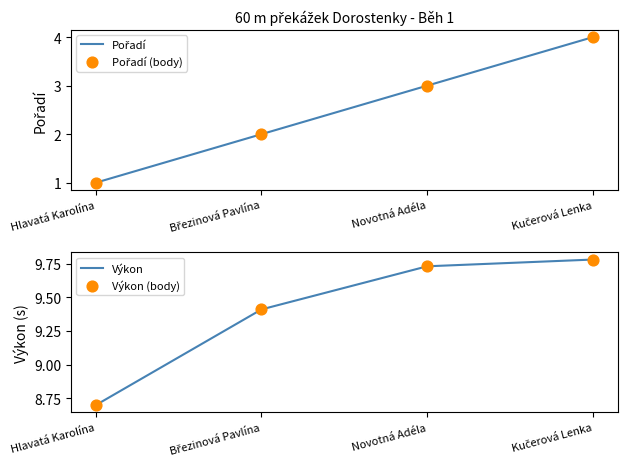

Is the value of Výkon (body) at Březinová Pavlína greater than the value of Výkon at Novotná Adéla?

No